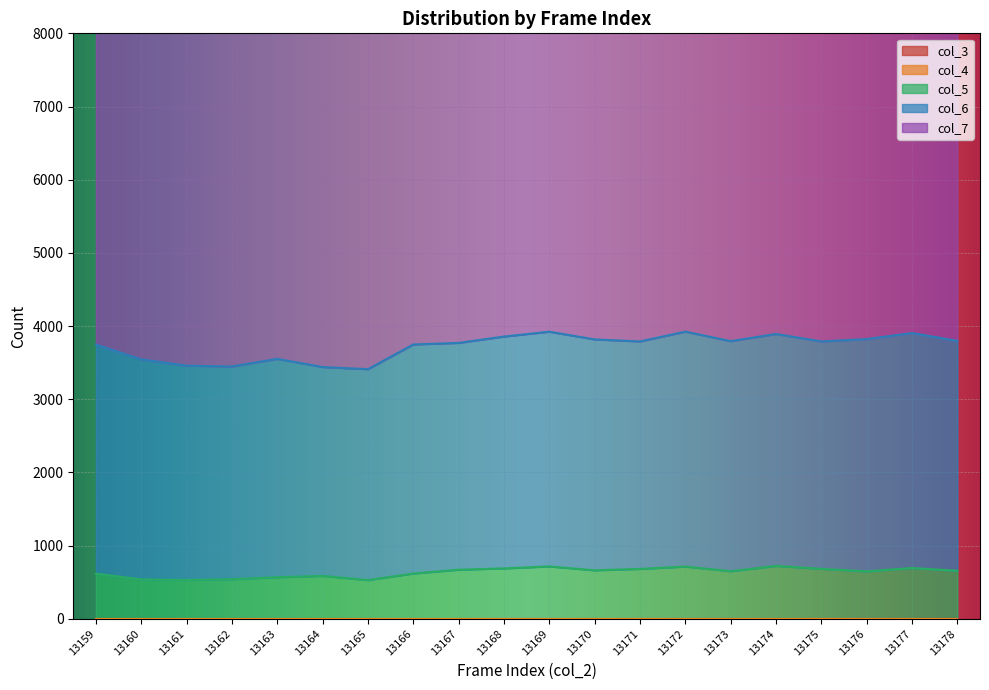

Between 13163 and 13165, which is larger?

13163